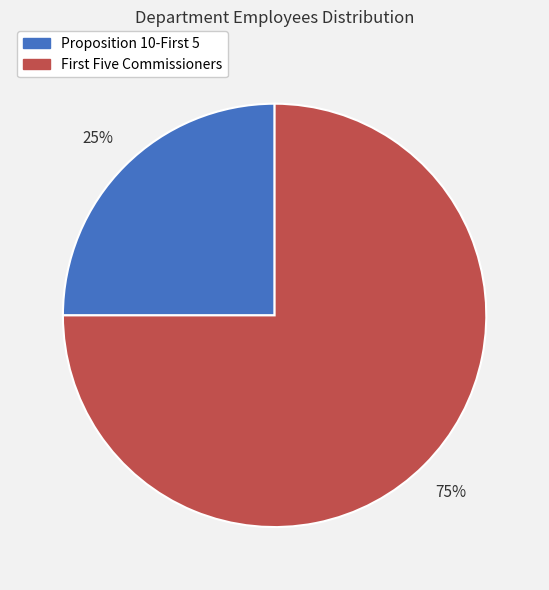

To the nearest percent, what is the difference between the largest and smallest slice percentages?

50%